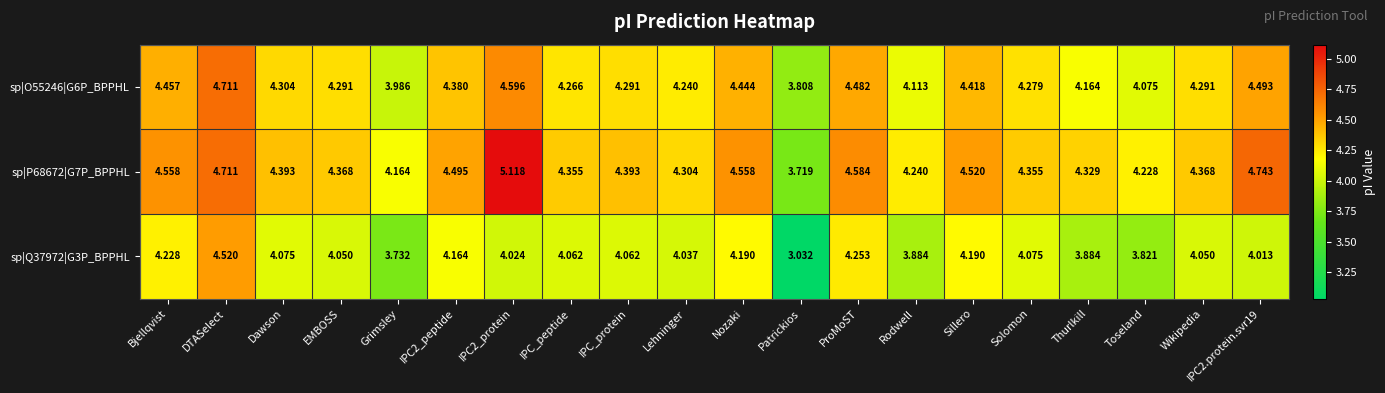

At which label is sp|Q37972|G3P_BPPHL closest to 3?

Patrickios